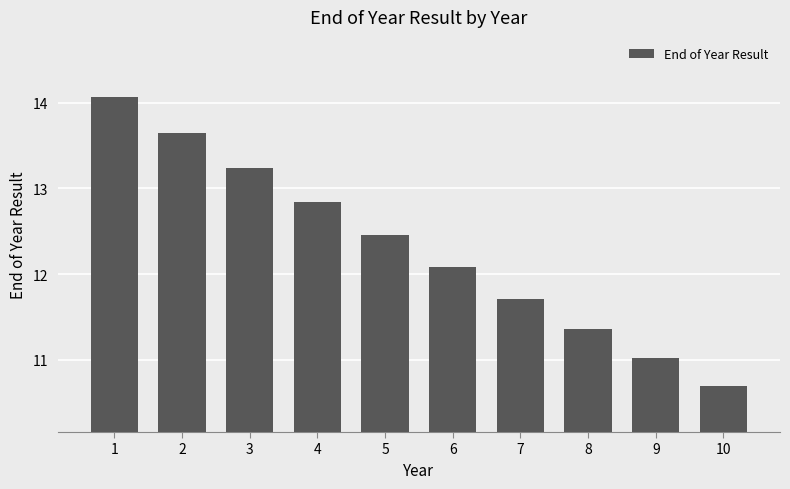

The value at 3 is 18.6. True or false?

False